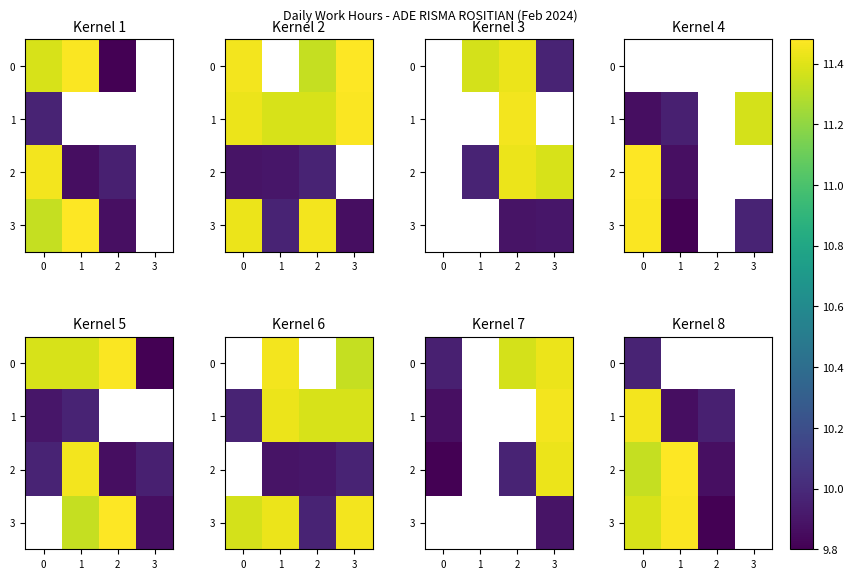

At which label is 1 closest to 10?

2